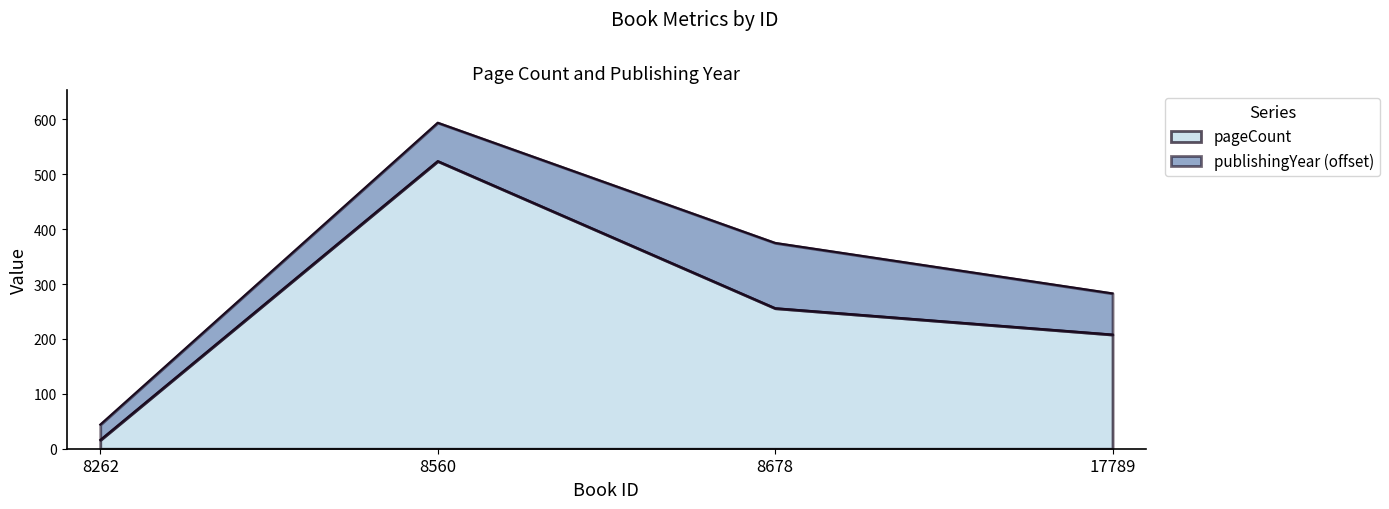

What is the value of the 2nd point from the left?

524